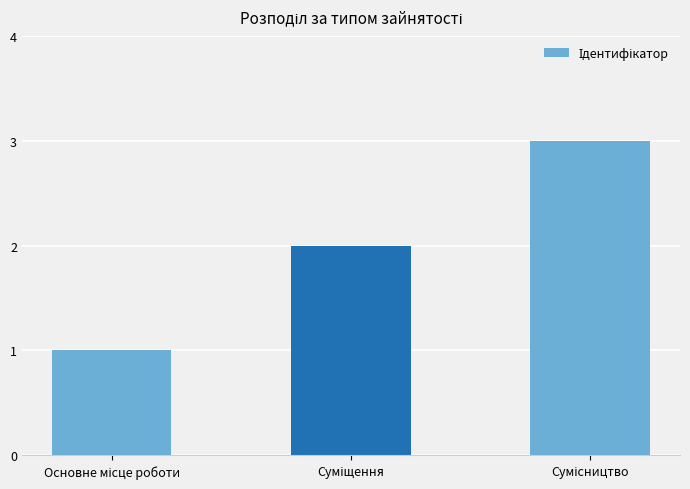

What is the maximum value shown in the chart?

3